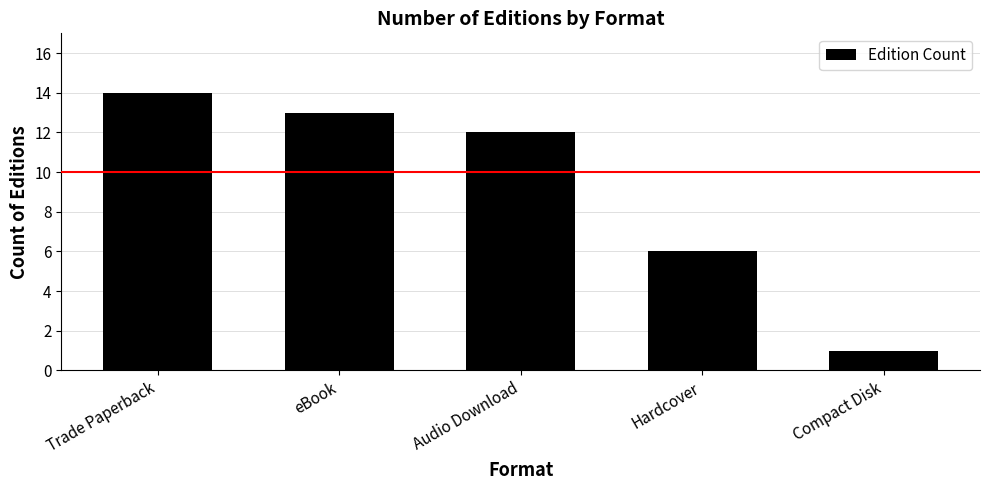

True or false: the data shows 4 at Audio Download.

False